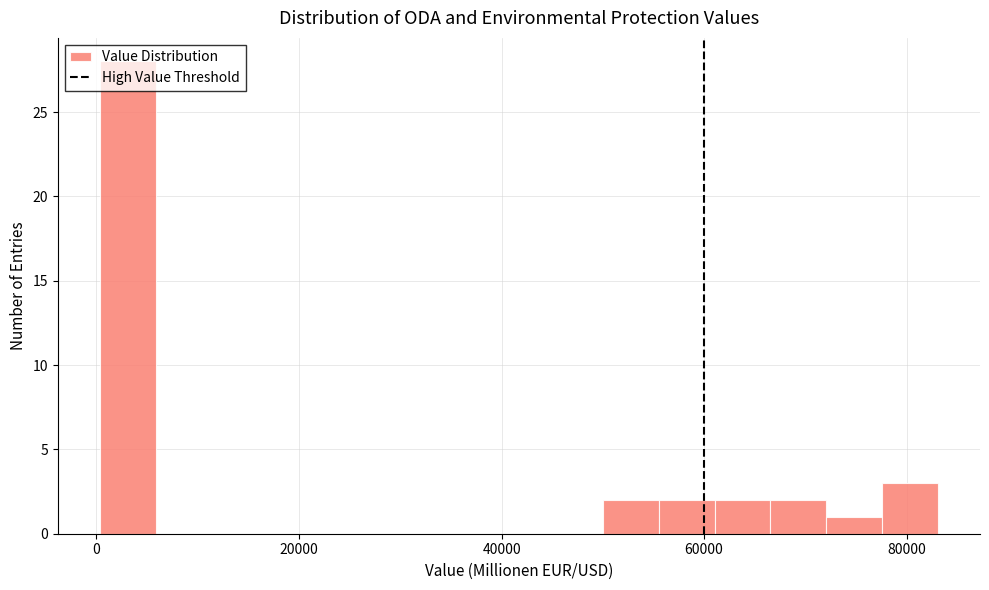

Read against the x-axis, roughly where is the centre of the tallest bar?

4000